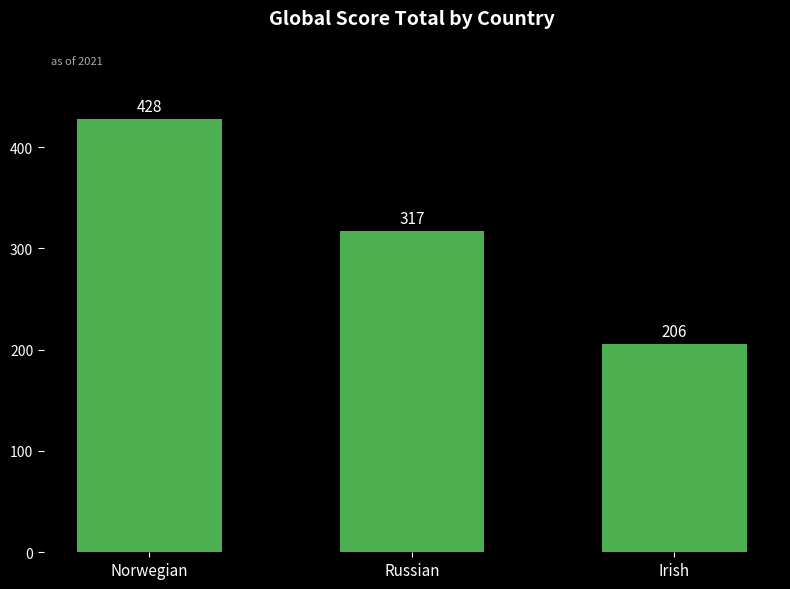

Are the bars horizontal?

No